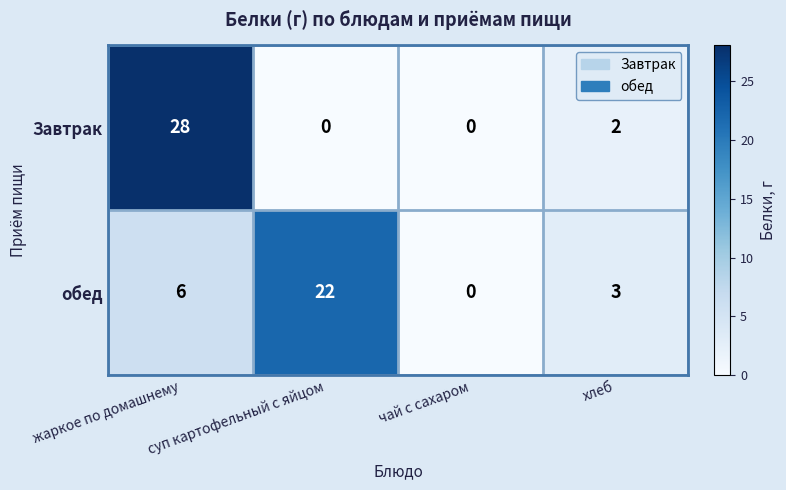

The обед series shows 3 at хлеб. True or false?

True